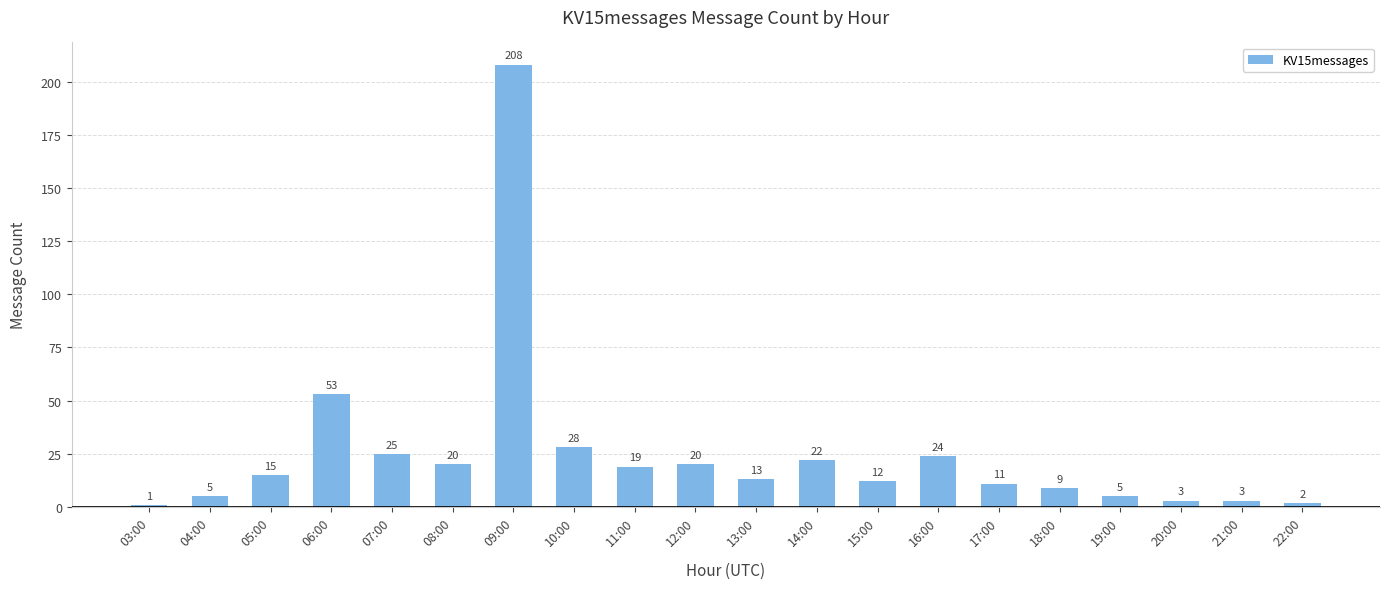

Are the bars horizontal?

No